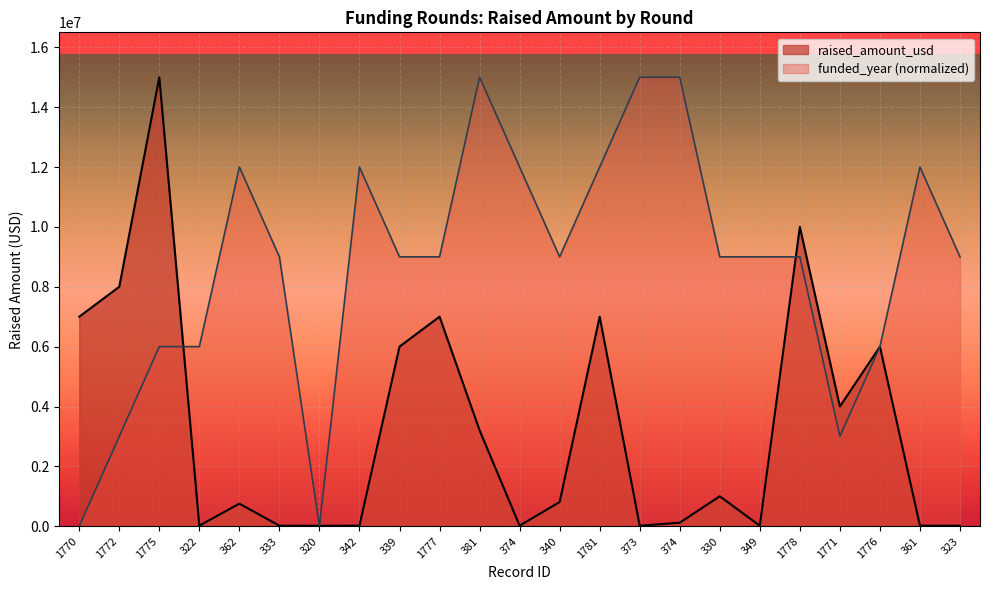

Is it true that funded_year equals 5230262 at 339?

False